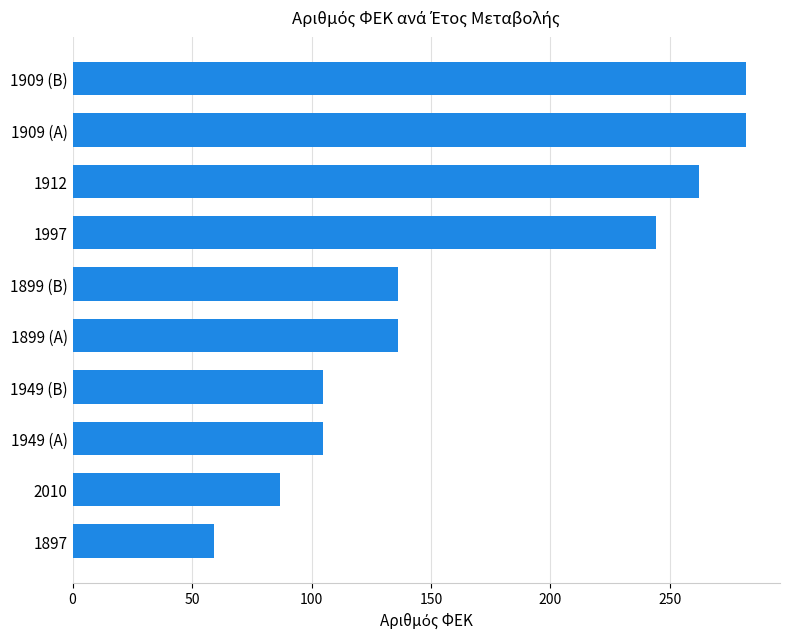

Count the number of categories in the chart.

10